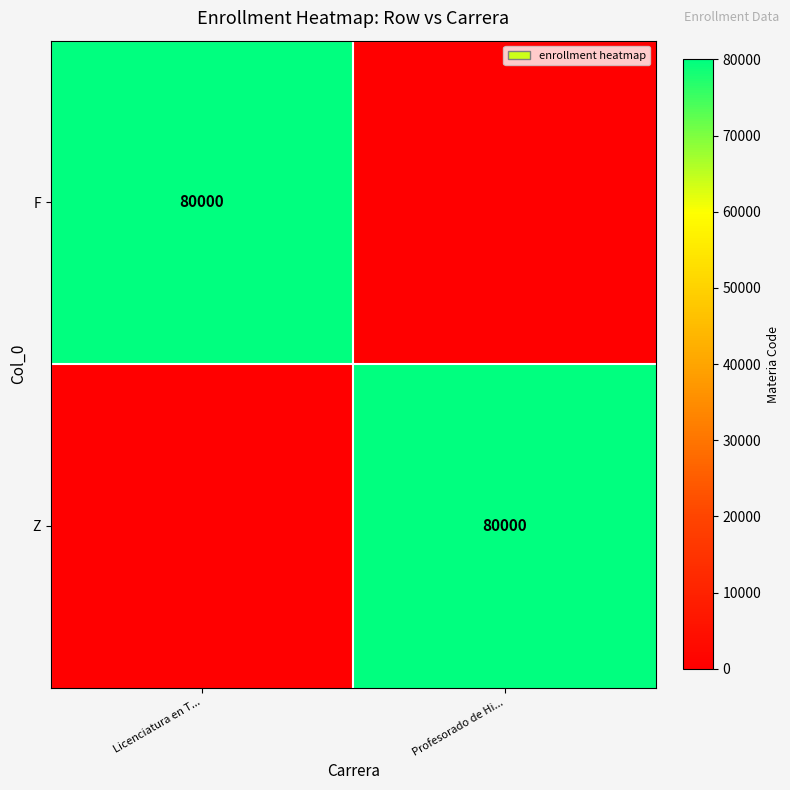

Is it true that F equals 111771 at Licenciatura en T...?

False